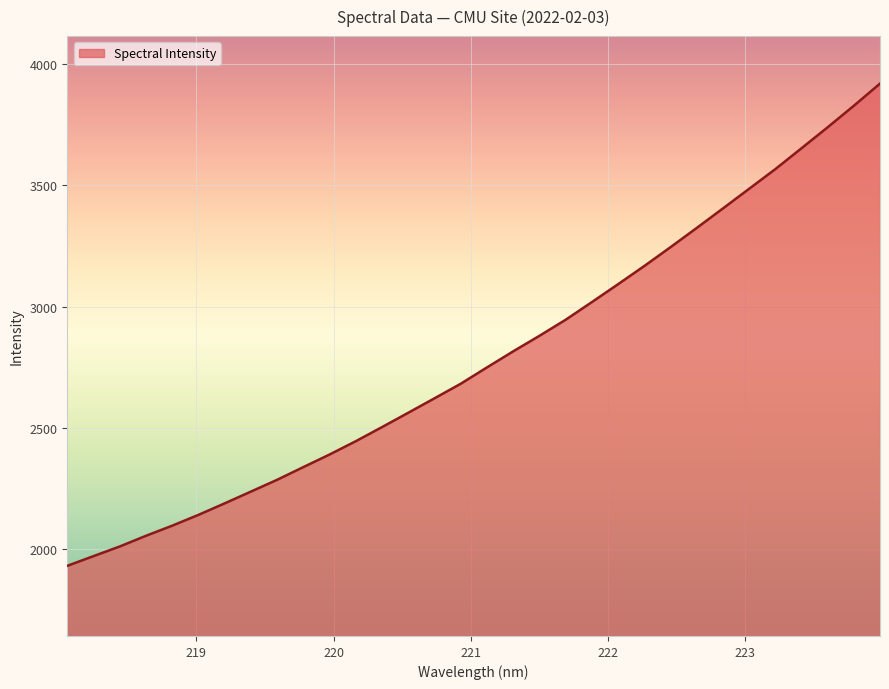

What is the difference between the maximum and minimum values?

1990.2